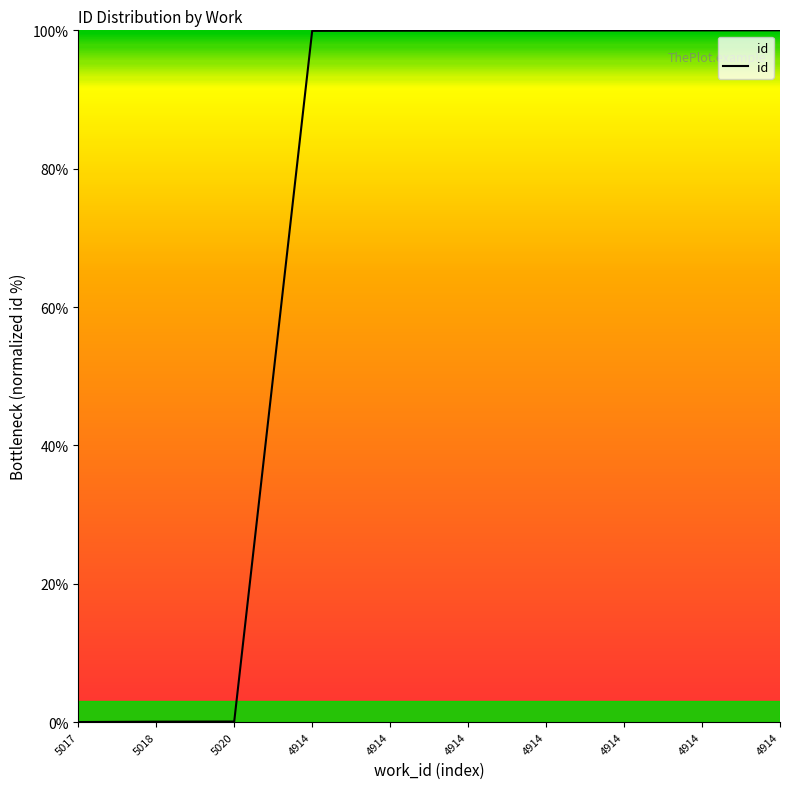

Reading left to right, what are all the values shown in this chart?

0.0	0.1	0.1	99.9	99.9	100.0	100.0	100.0	100.0	100.0